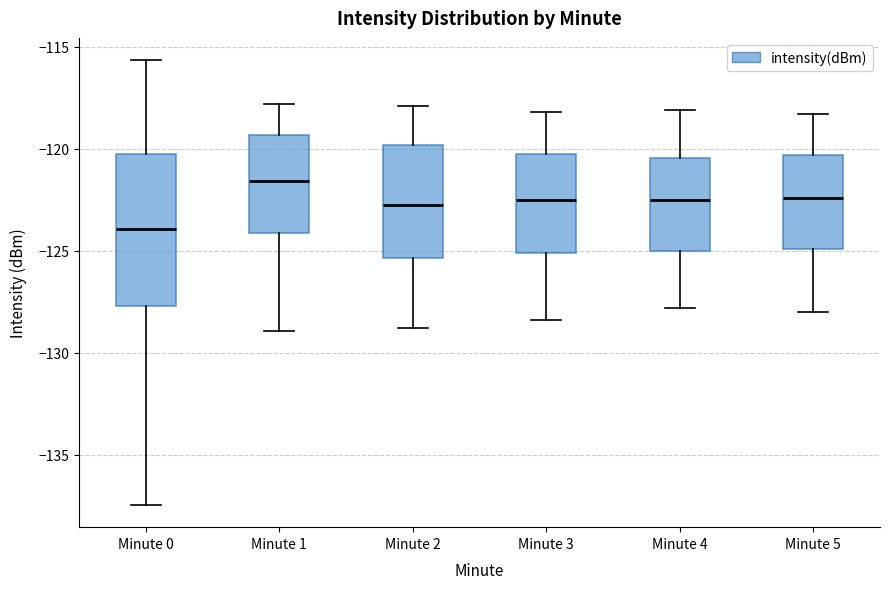

Which box's median line is the lowest?

Minute 0